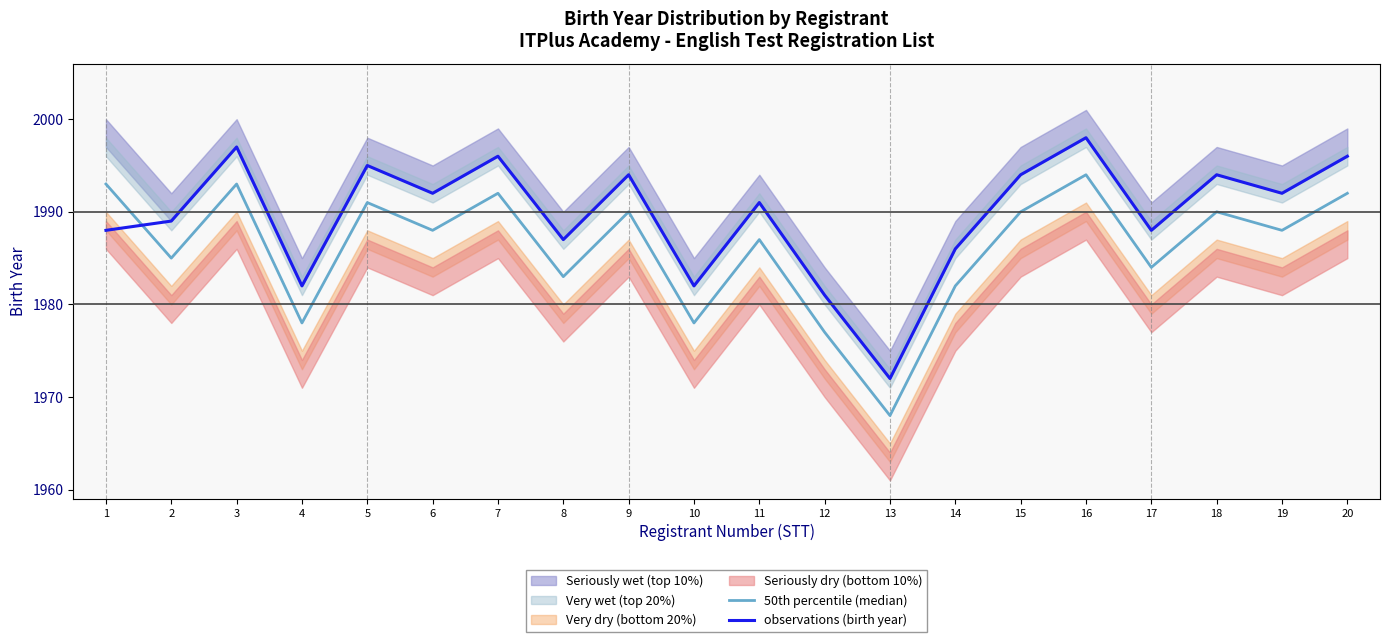

Reading left to right, transcribe all the data shown in this chart.

50th percentile (median): 1=1993	2=1985	3=1993	4=1978	5=1991	6=1988	7=1992	8=1983	9=1990	10=1978	11=1987	12=1977	13=1968	14=1982	15=1990	16=1994	17=1984	18=1990	19=1988	20=1992
observations (birth year): 1=1988	2=1989	3=1997	4=1982	5=1995	6=1992	7=1996	8=1987	9=1994	10=1982	11=1991	12=1981	13=1972	14=1986	15=1994	16=1998	17=1988	18=1994	19=1992	20=1996